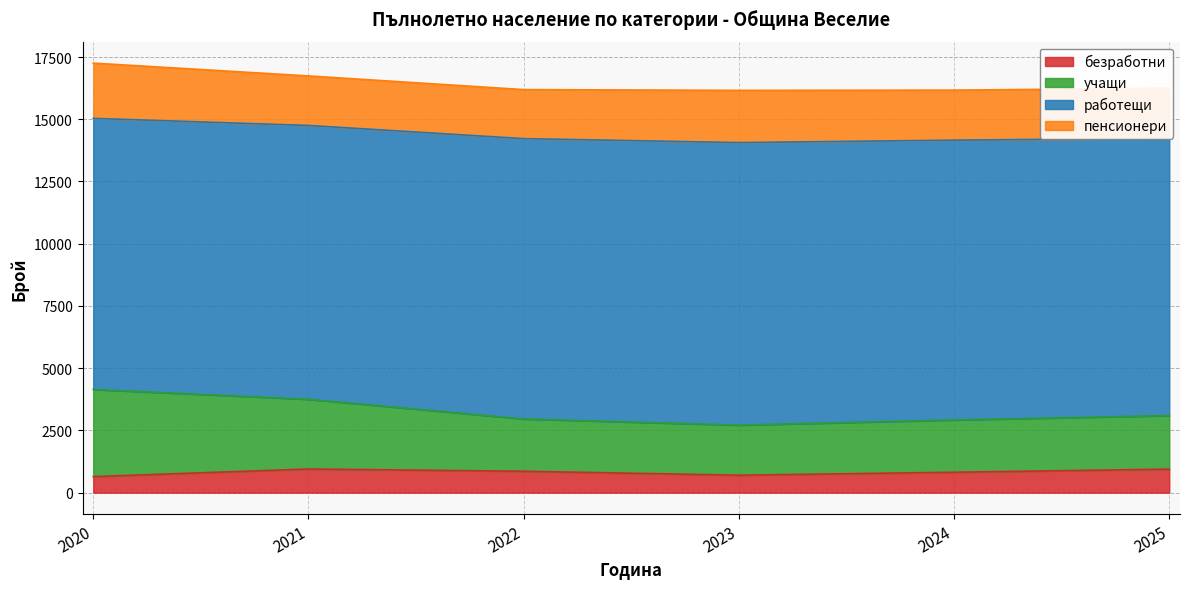

What is the sum of the безработни values at 2021 and 2023?

1652